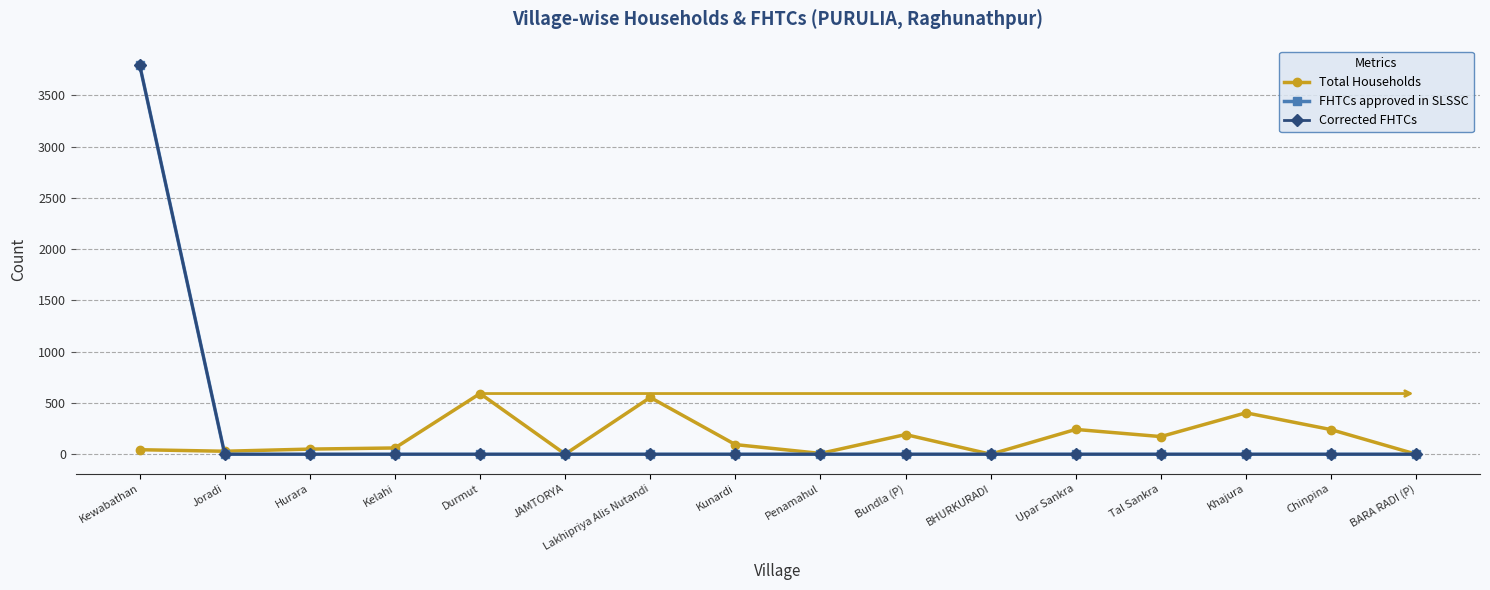

Does the chart have visible grid lines?

Yes